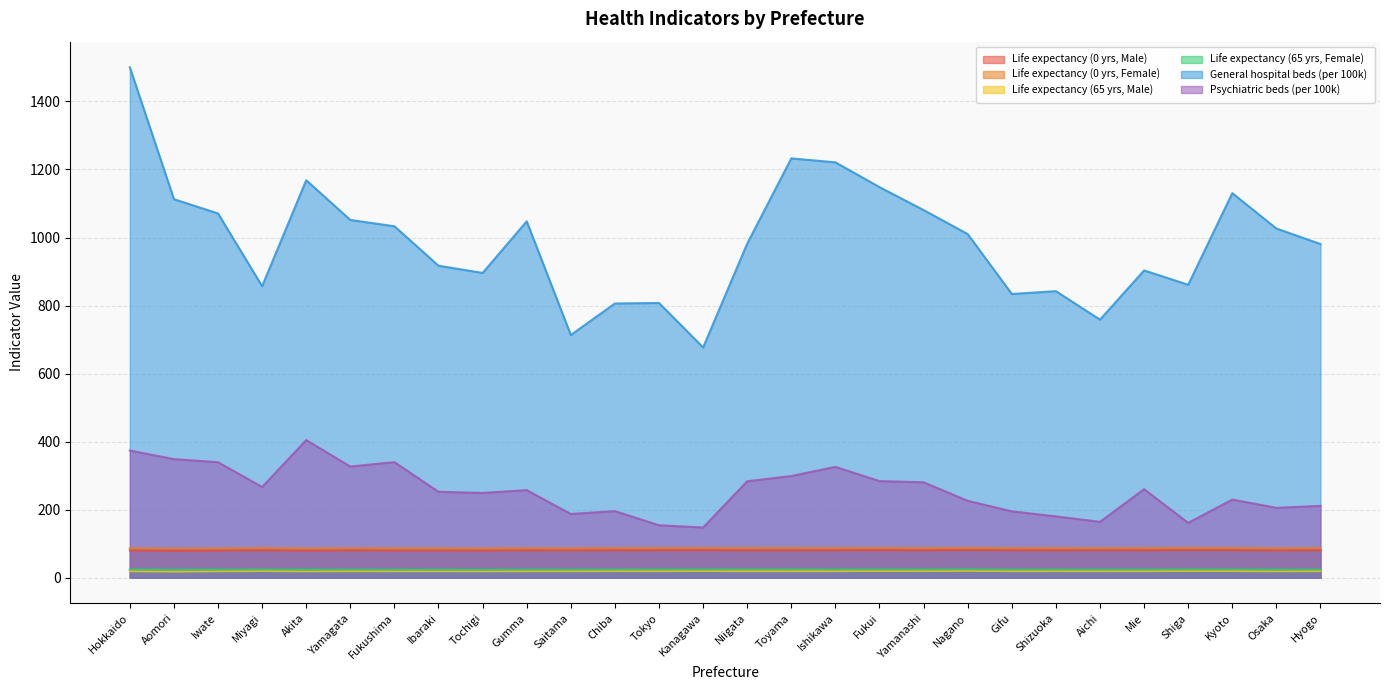

What is the difference between the highest and lowest values at Ibaraki?

898.0